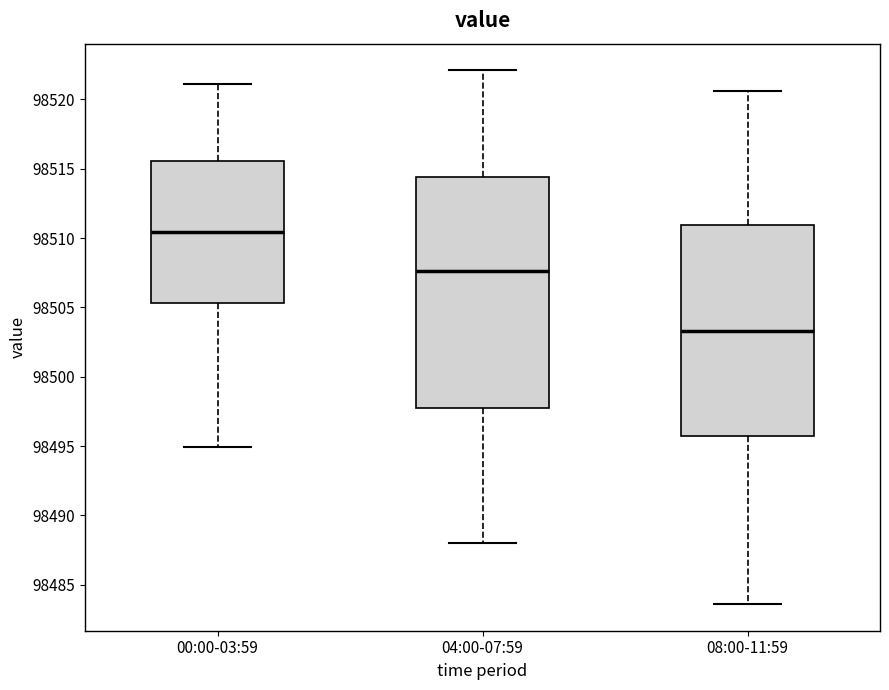

Which box's median line is the lowest?

08:00-11:59